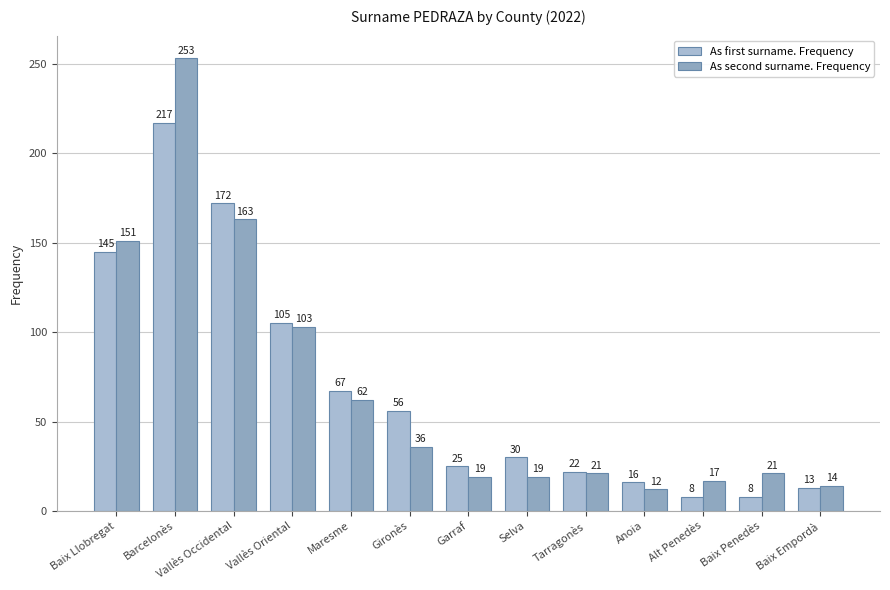

What position from the right is Maresme?

9